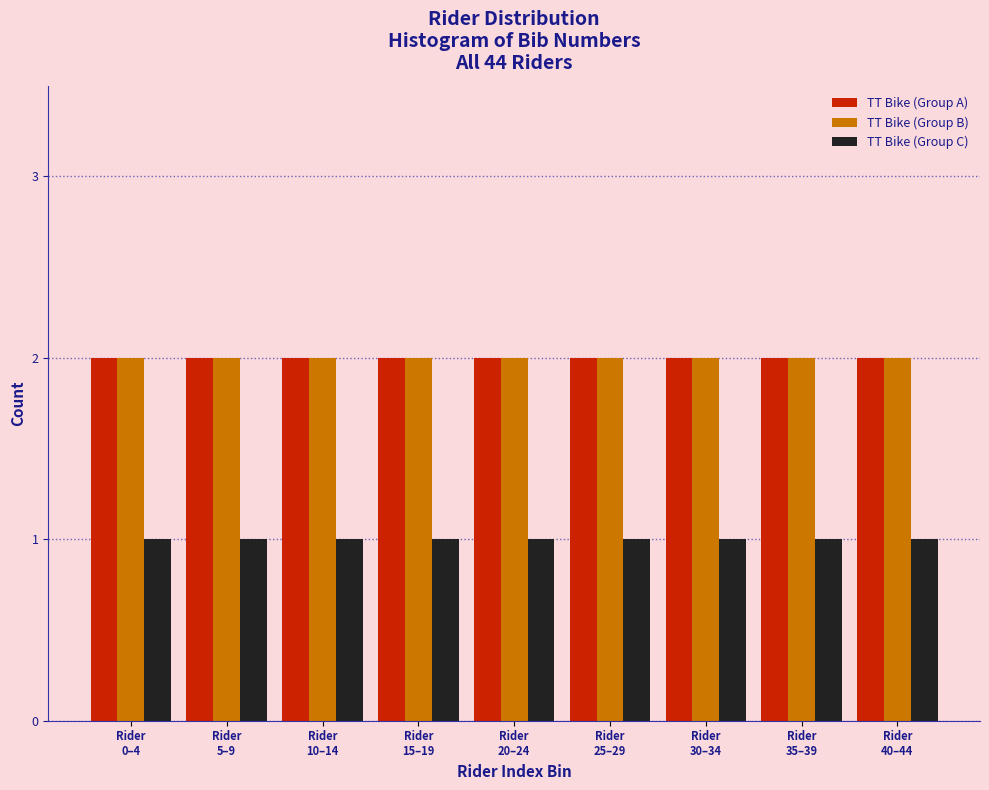

What is the sum of all TT Bike (Group B) values?

18